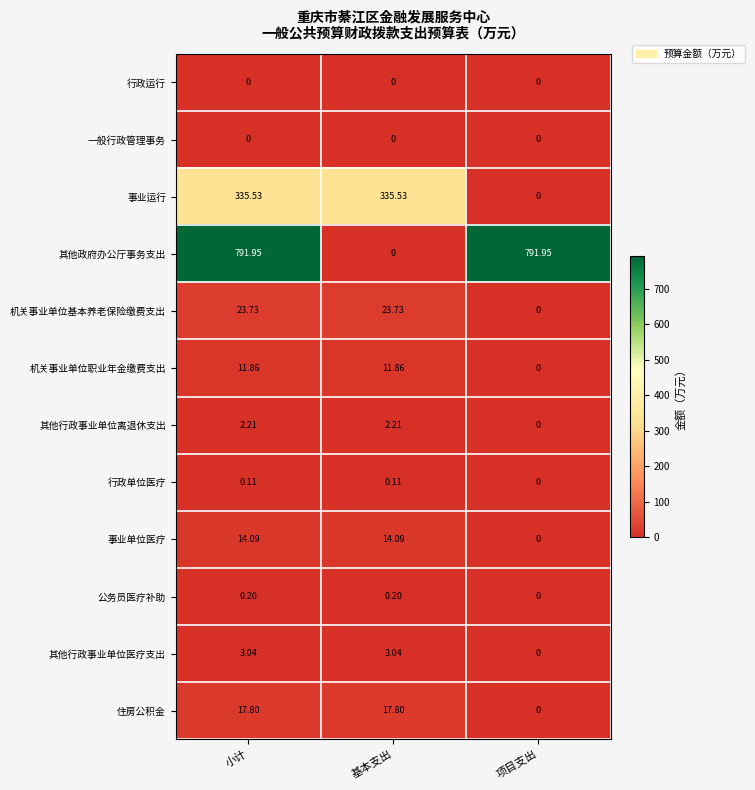

Which category has the lowest value in the 公务员医疗补助 series?

项目支出